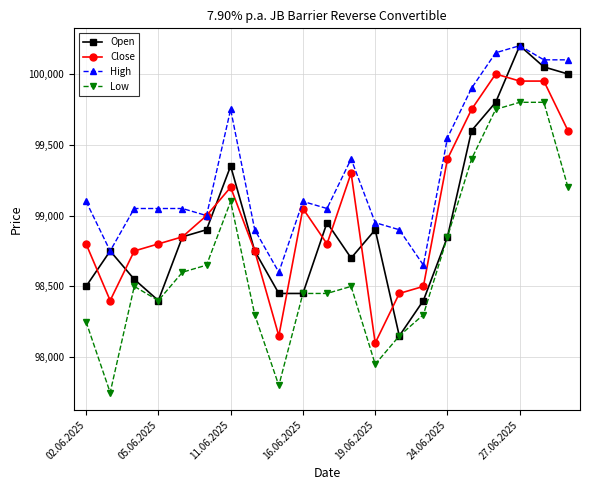

What is the minimum value shown in the chart?

97750